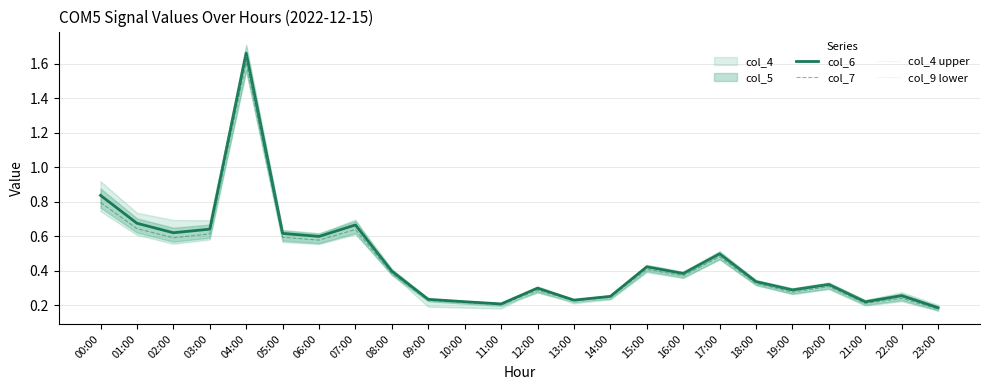

Where is col_9 lower nearest to the value 0?

23:00